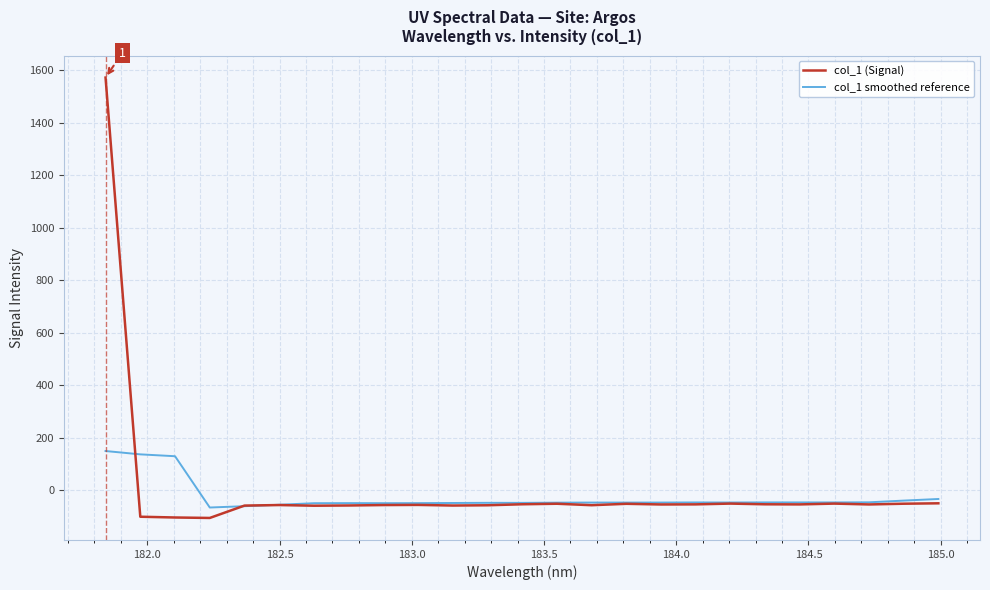

What are all the series names shown in the legend?

col_1 (Signal), col_1 smoothed reference